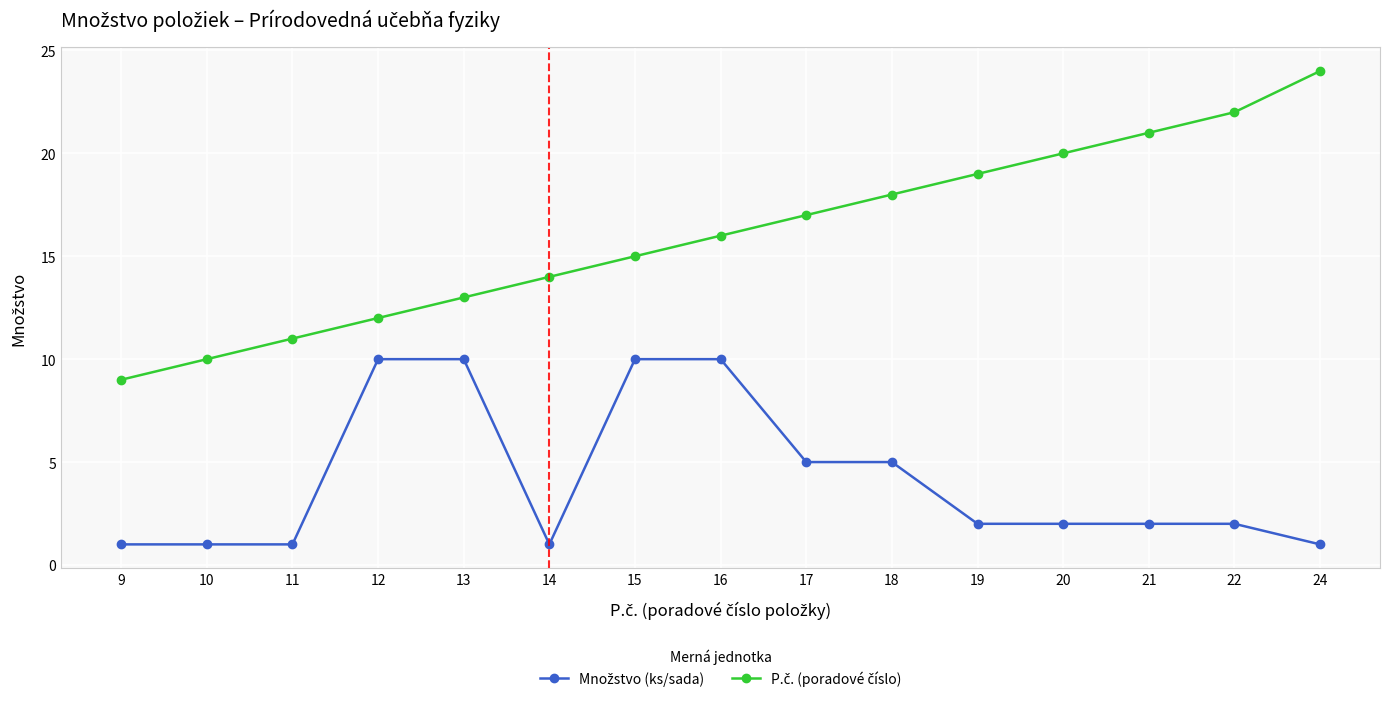

What is the greatest value displayed?

24